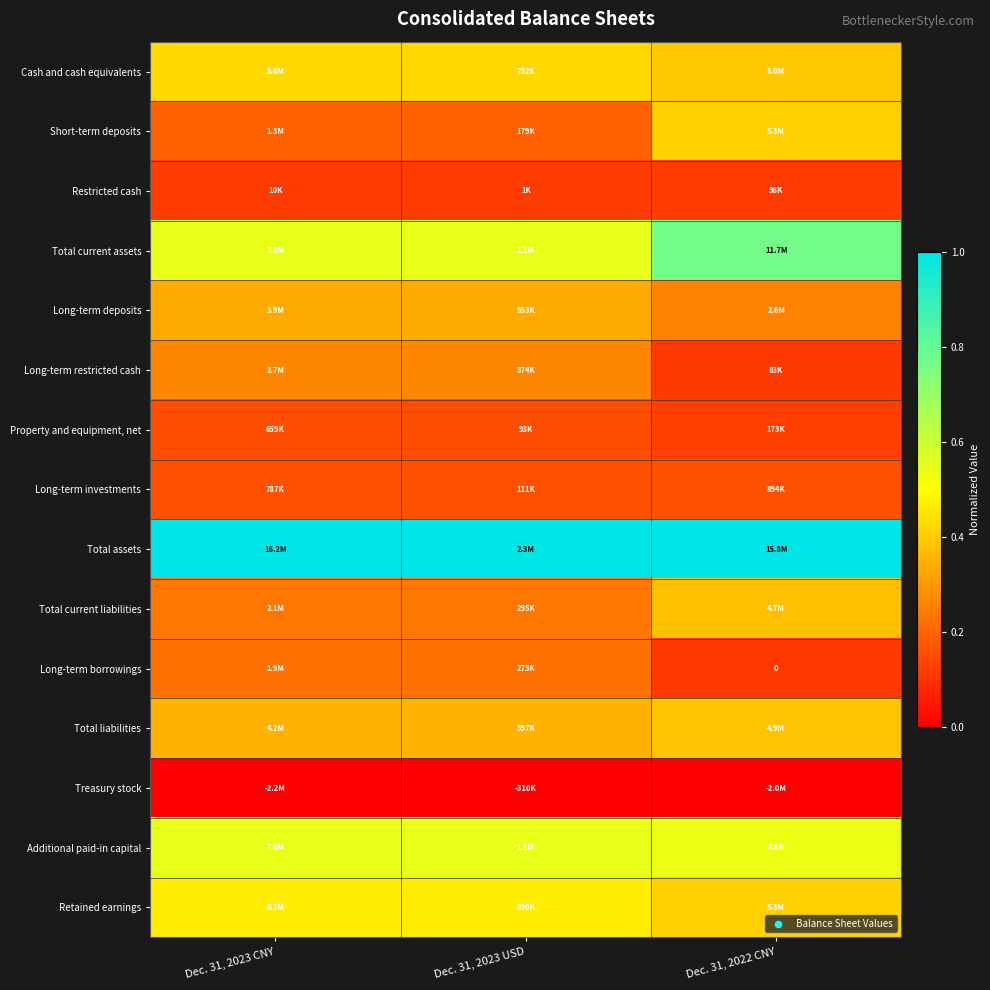

Which label corresponds to the largest value in the chart?

Dec. 31, 2023 CNY